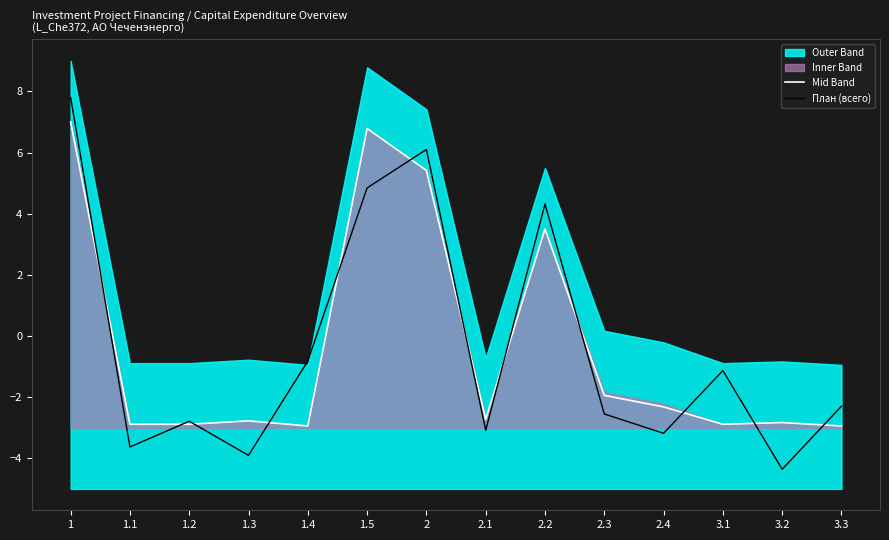

The План (всего) series shows -5.9 at 1.1. True or false?

False